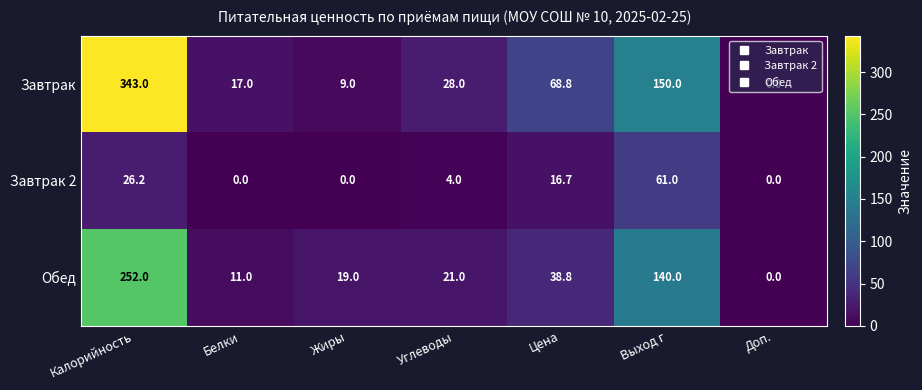

What is the sum of the Завтрак values at Цена and Углеводы?

96.8